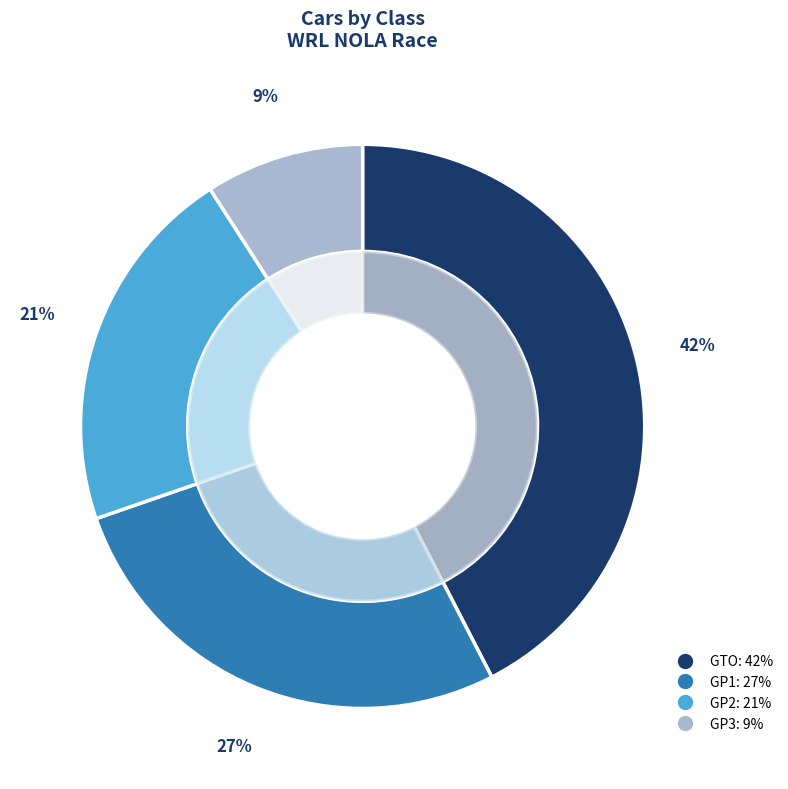

How many slices are in this pie chart?

4